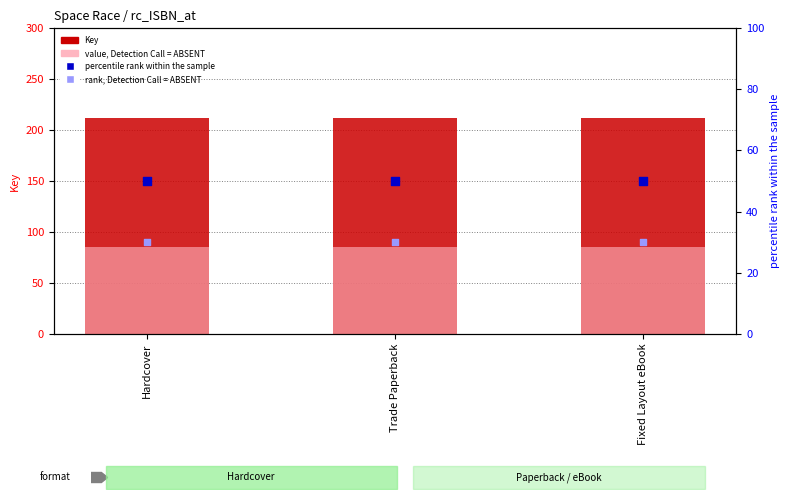

What are all the series names shown in the legend?

Key, value, Detection Call = ABSENT, percentile rank within the sample, rank, Detection Call = ABSENT